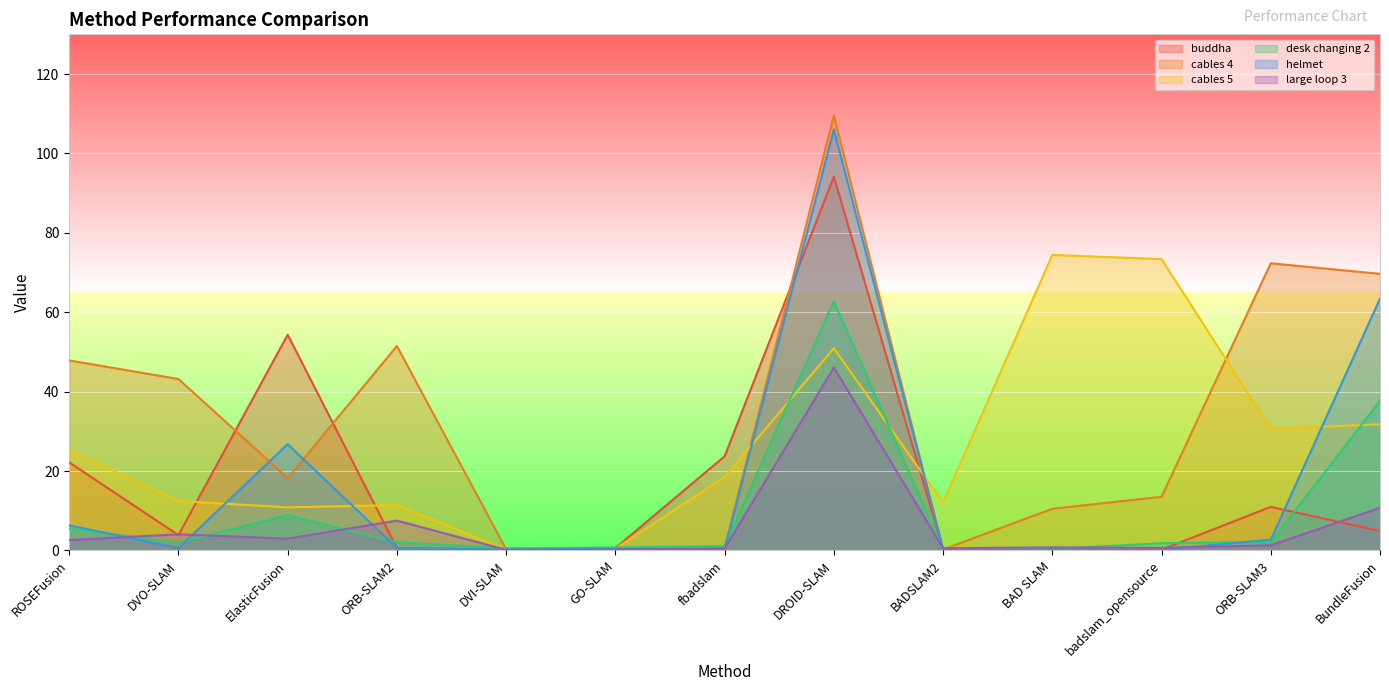

Between which two adjacent categories do helmet and buddha first intersect?

ElasticFusion and ORB-SLAM2